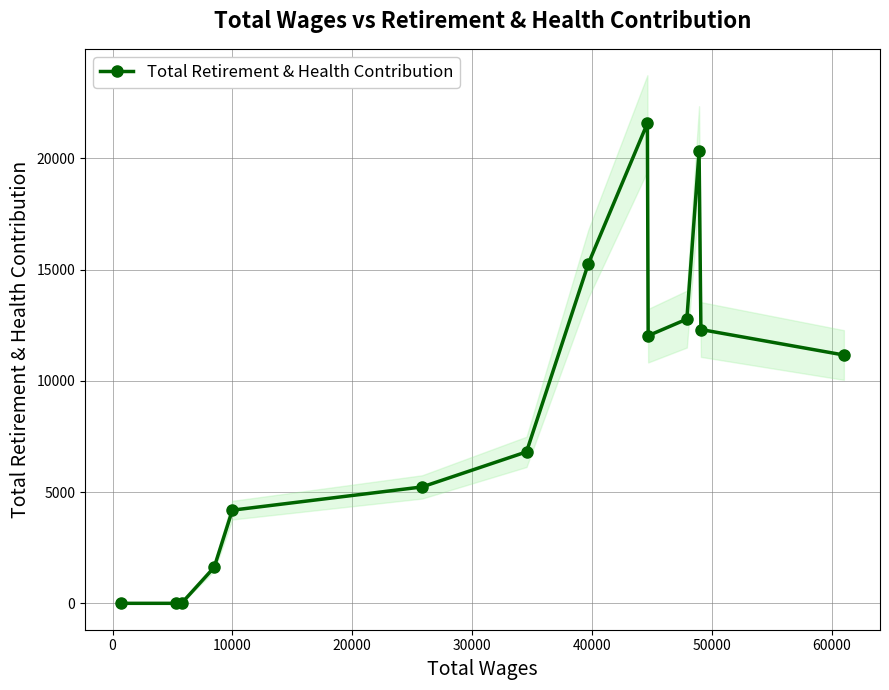

What is the highest value of the Total Retirement & Health Contribution series?

21573